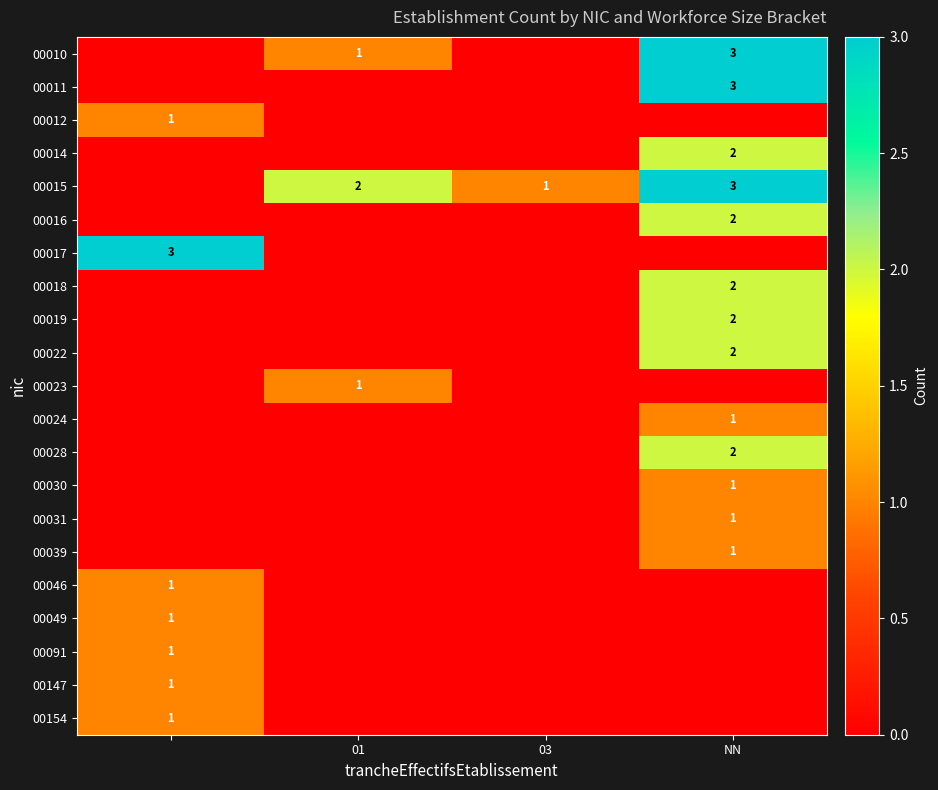

The 00031 series shows 1 at NN. True or false?

True